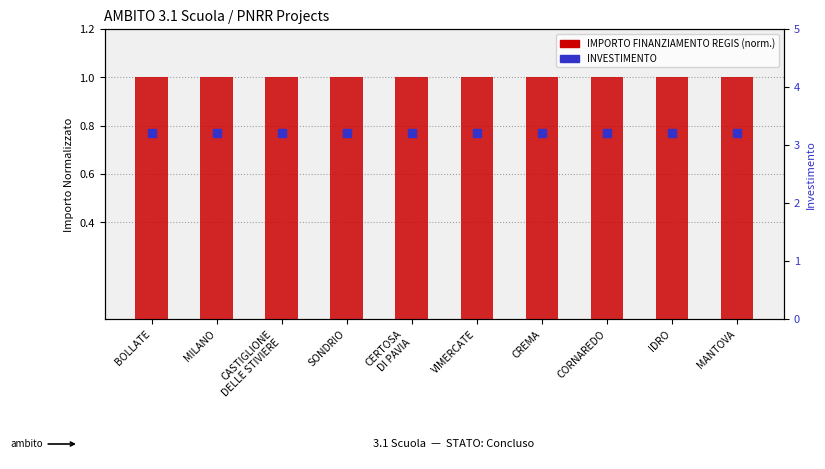

Is the value of INVESTIMENTO at SONDRIO greater than the value of IMPORTO FINANZIAMENTO REGIS (norm.) at CERTOSA
DI PAVIA?

Yes